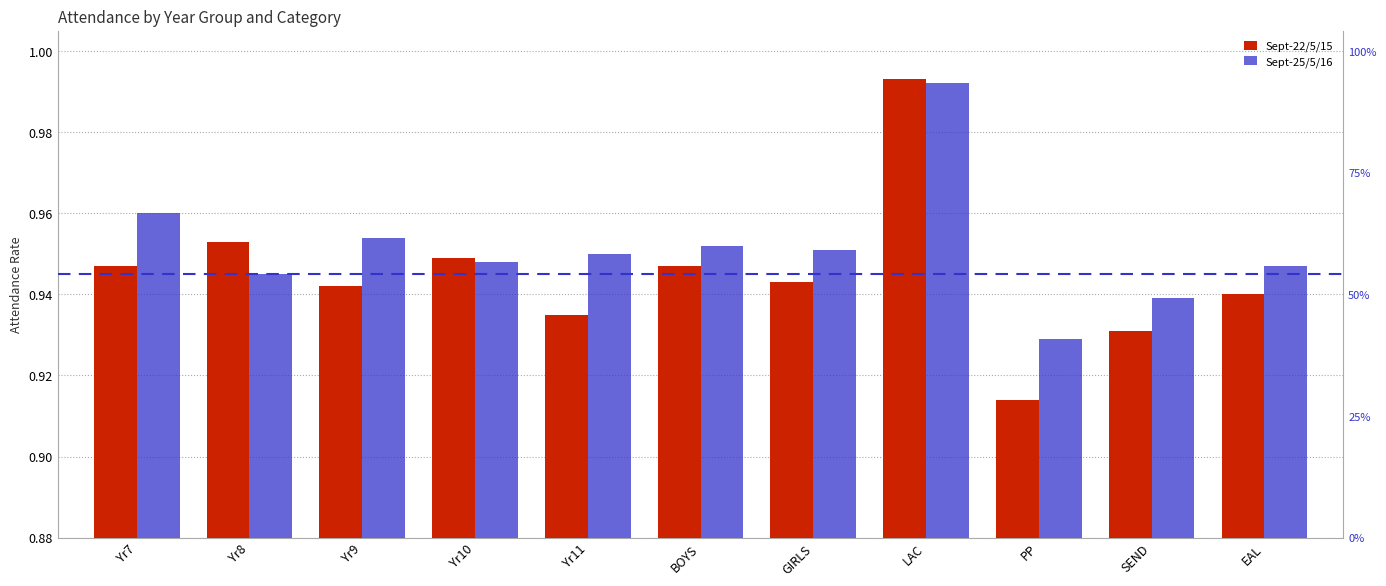

Does the chart contain any negative values?

No